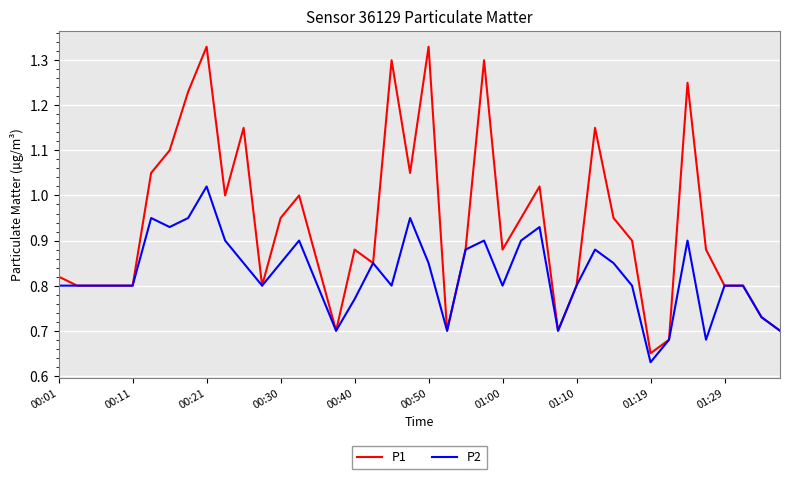

Which series has the largest total across all categories?

P1